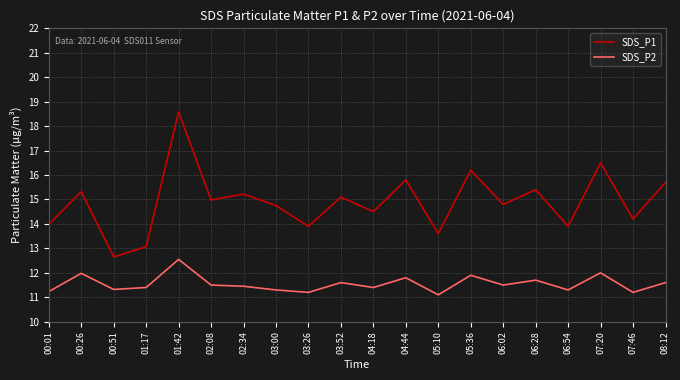

Is this an area chart (filled region under the line)?

No